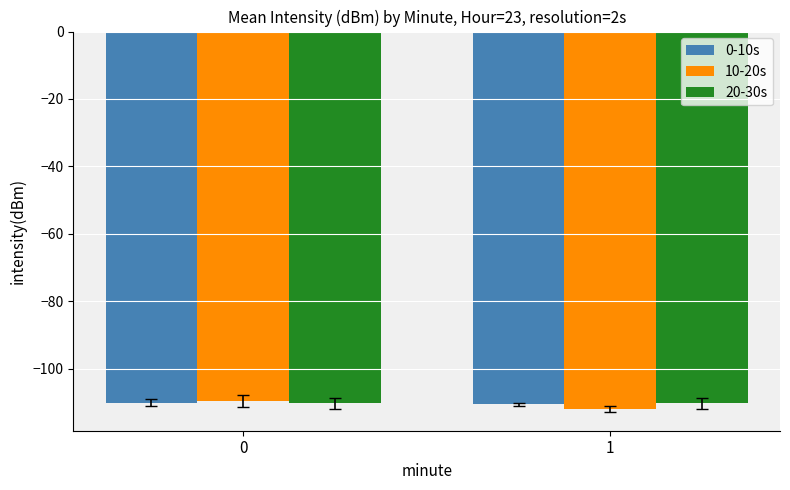

What is the spread (max minus min) of values at 1?

1.6